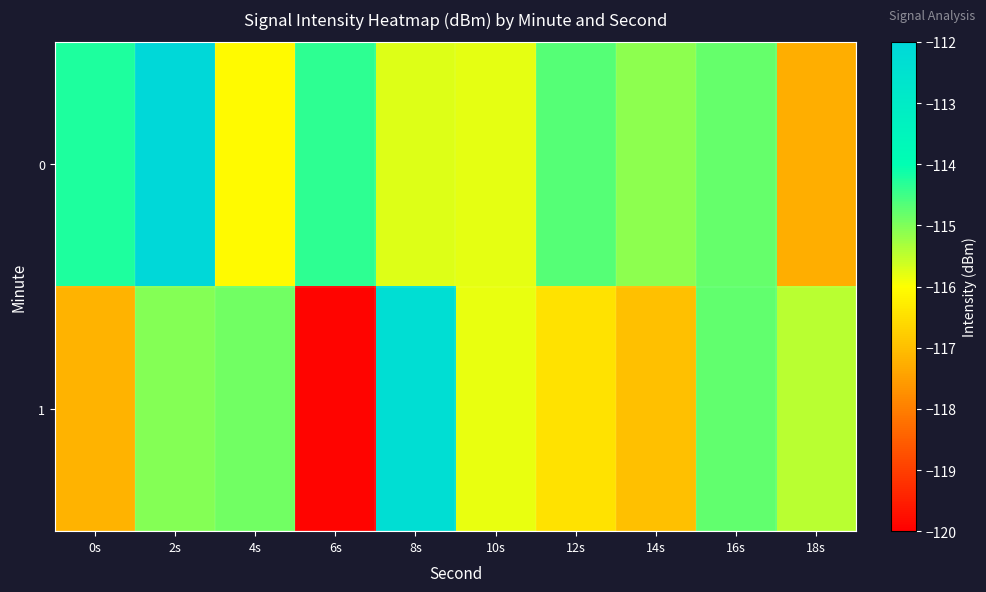

List the series in order of their peak value, lowest first.

1, 0